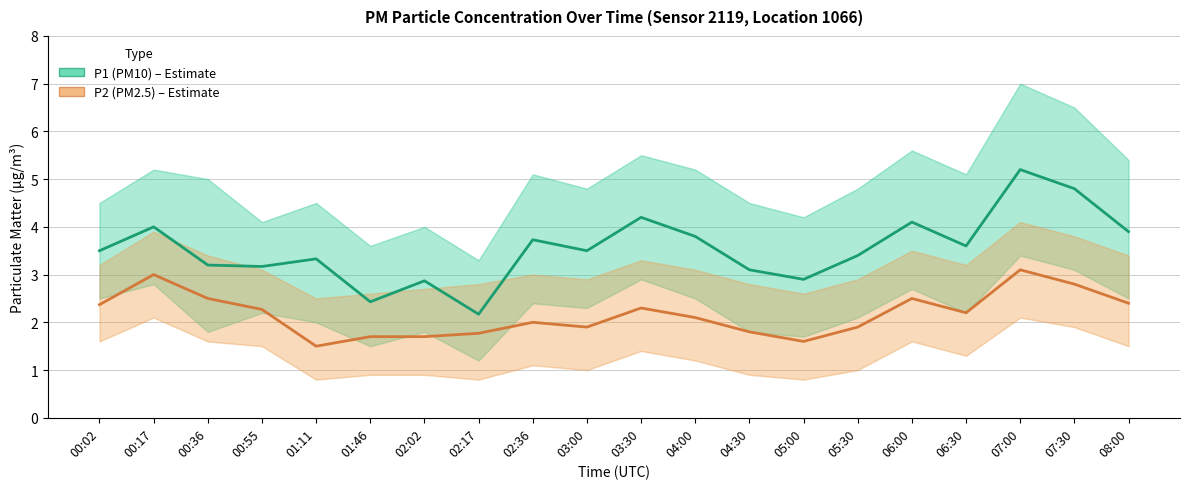

What is the difference between the maximum and second lowest values in the P2 (PM2.5) series?

1.5